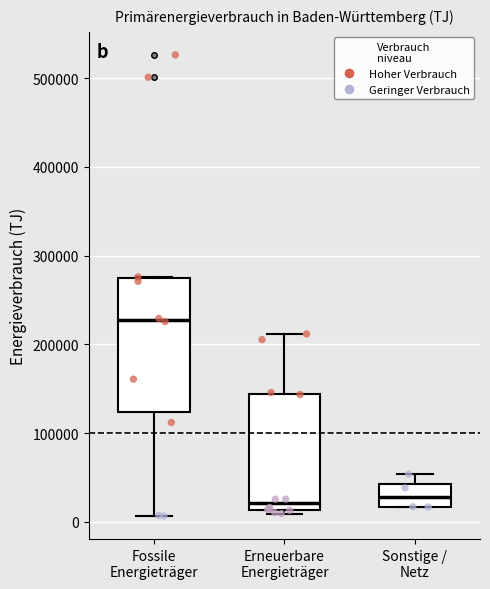

Where does the upper whisker of the box for Sonstige / Netz end on the y-axis? The values are not printed on the chart, so give them approximately, as read against the axis.

50000